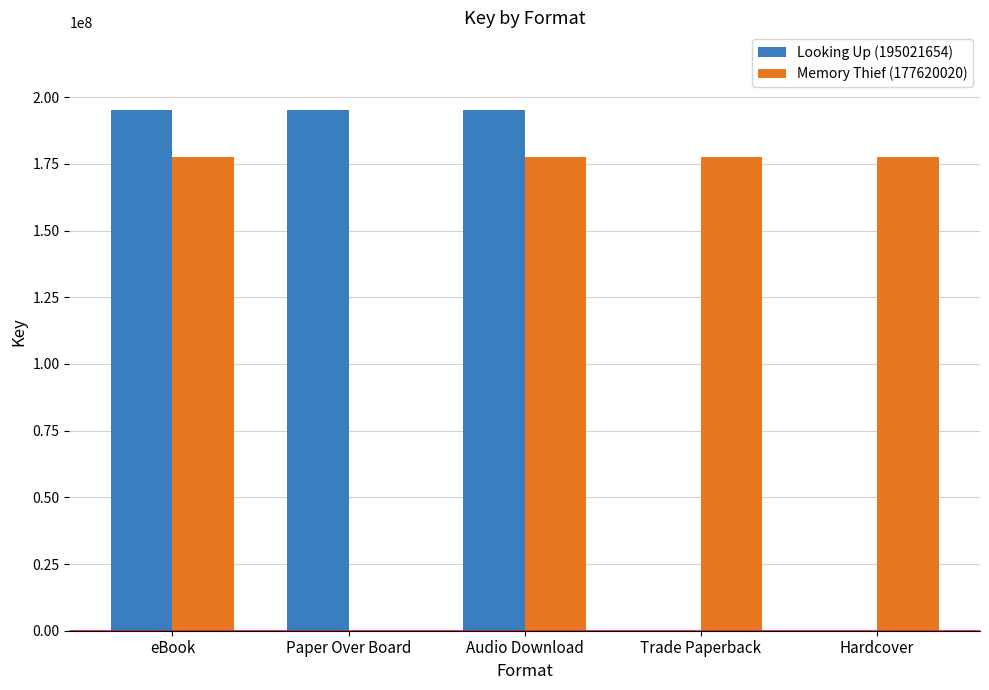

Between Paper Over Board and Audio Download, which series saw the biggest shift?

Memory Thief (177620020)